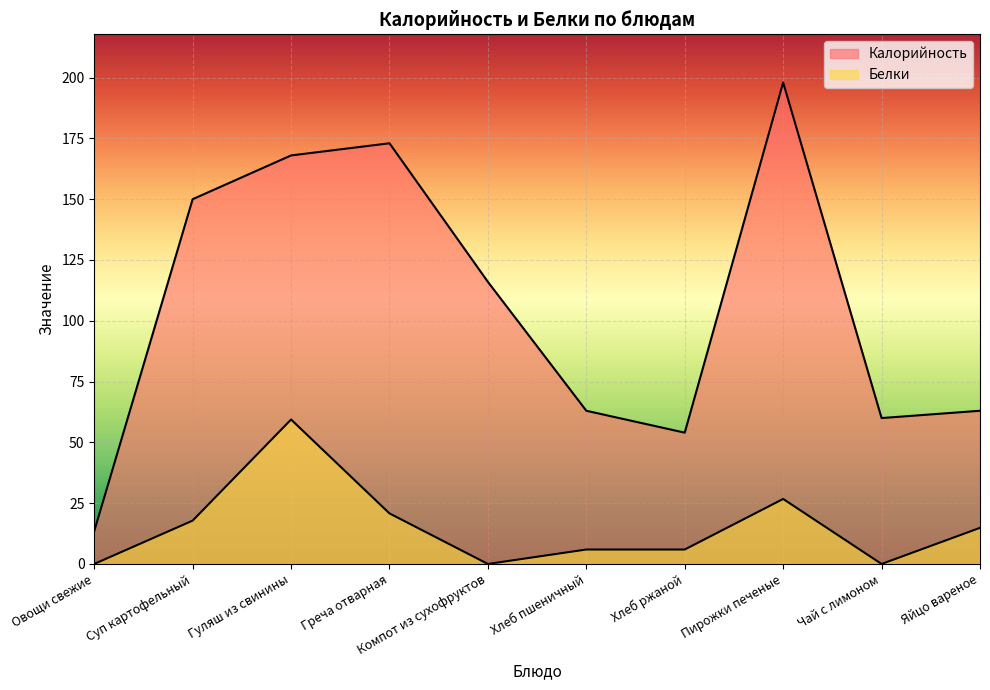

At how many categories does at least one series exceed 74?

5